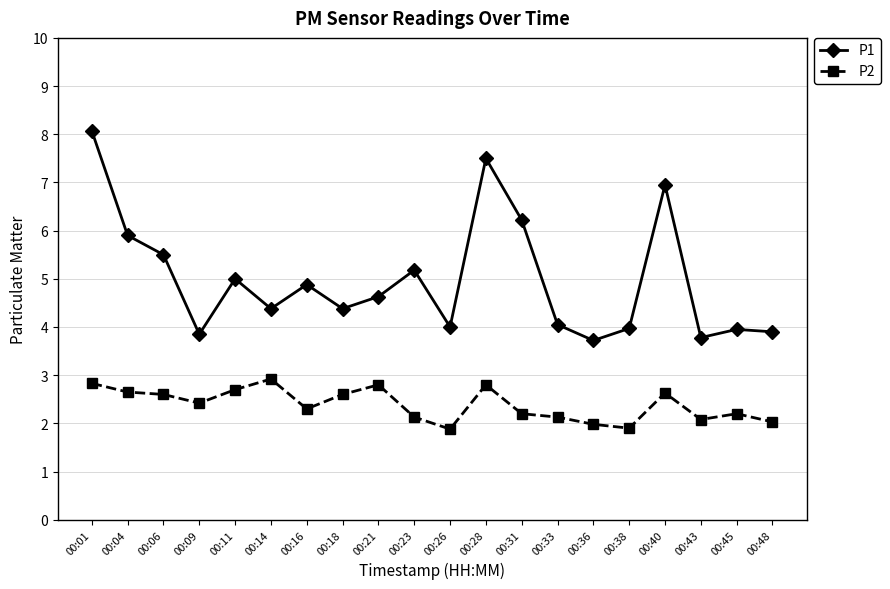

At which category does P1 reach its first local valley?

00:09